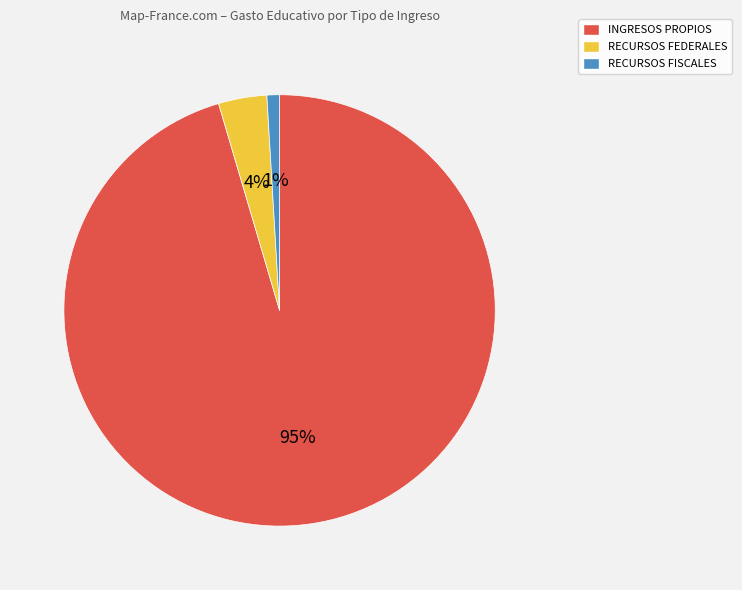

How many segments does this pie chart have?

3